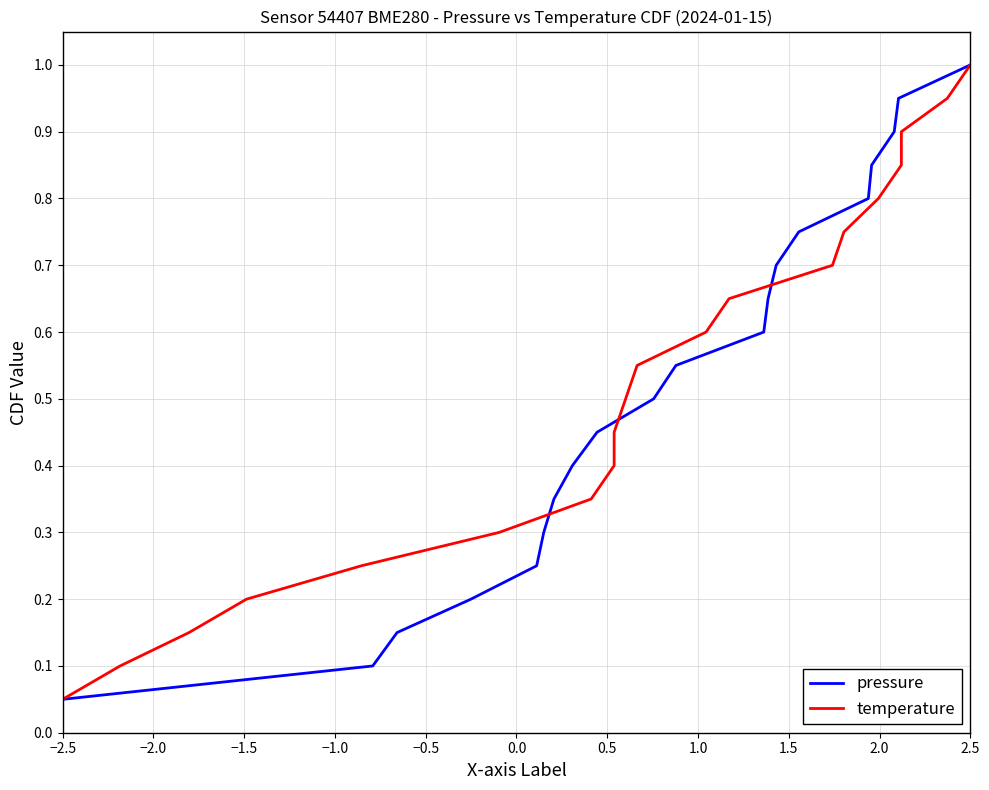

At which label is pressure closest to 0?

−2.5